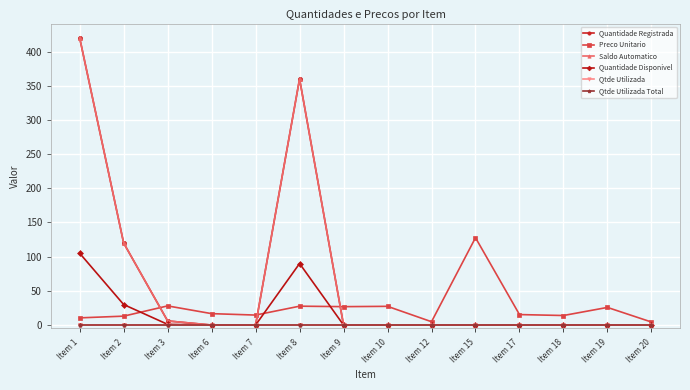

Does the chart have visible grid lines?

Yes